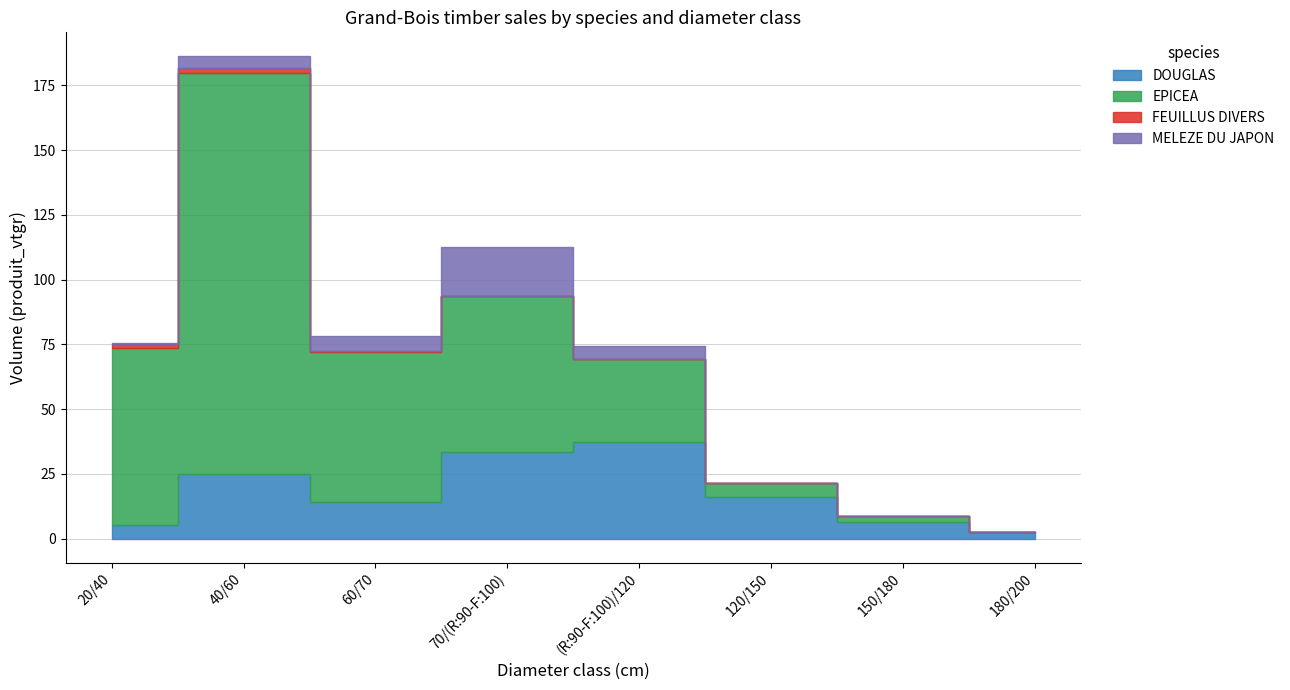

Rank the series at 20/40 from highest to lowest value.

EPICEA, DOUGLAS, FEUILLUS DIVERS, MELEZE DU JAPON